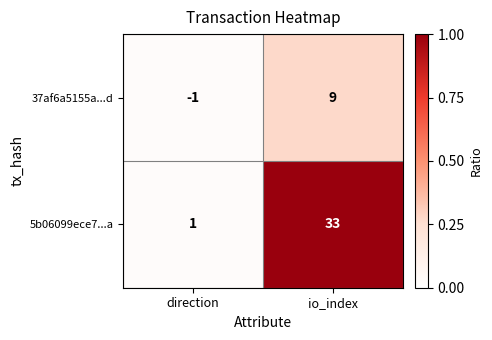

What is the sum of the 37af6a5155a...d values at io_index and direction?

8